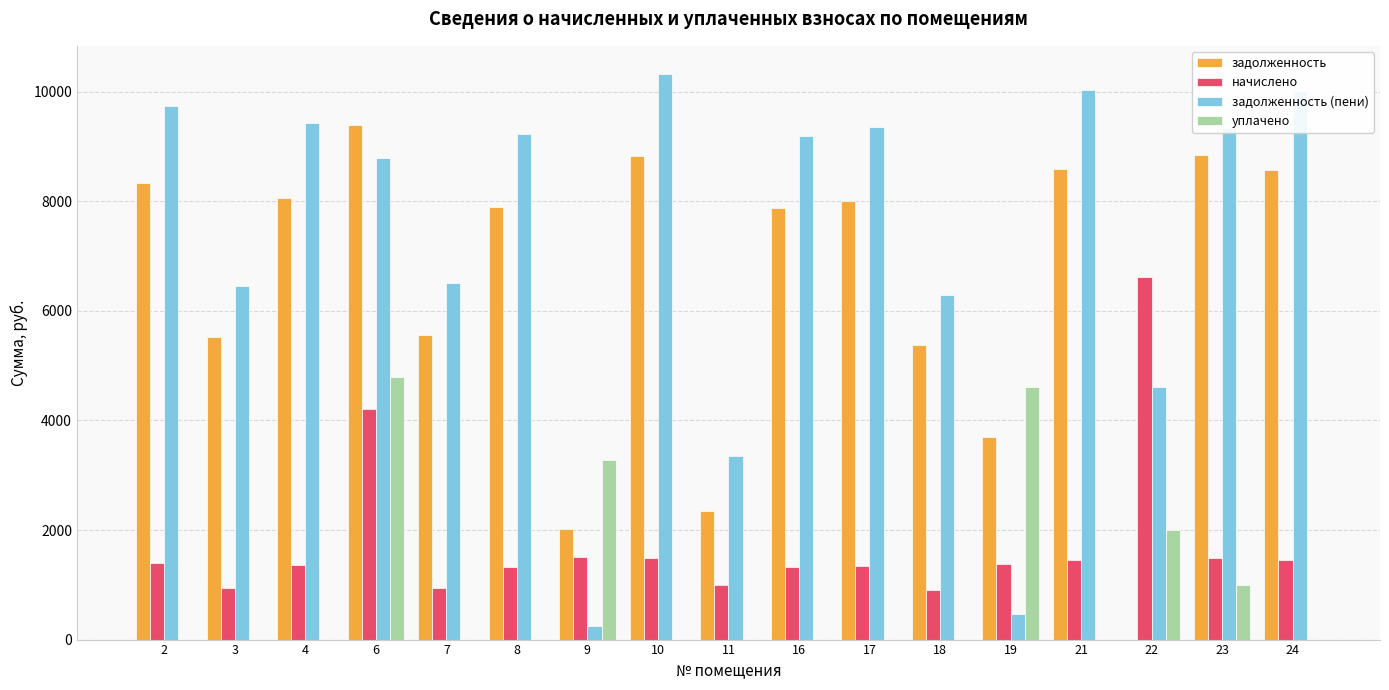

What is the total value across all series at 8?

18445.7